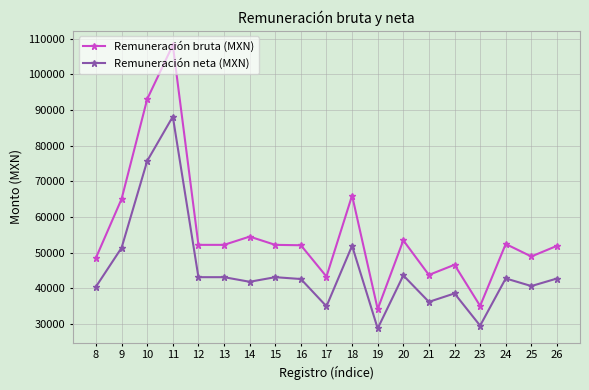

Between 14 and 18, which series saw the biggest shift?

Remuneración bruta (MXN)